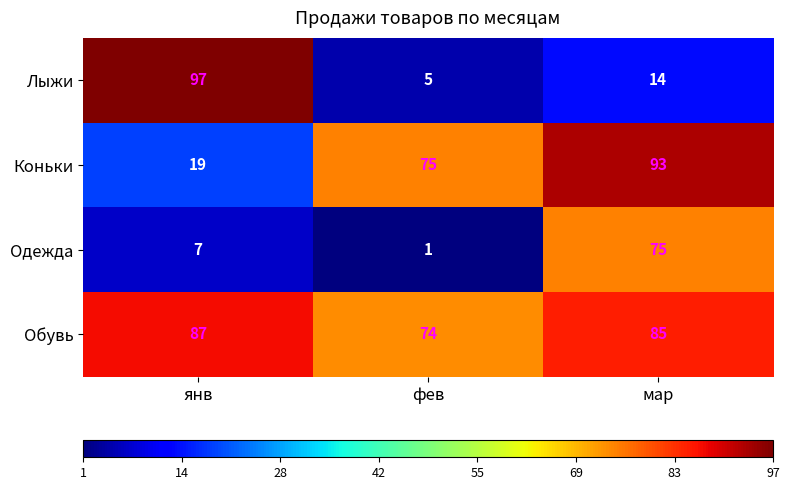

Rank the series at фев from highest to lowest value.

Коньки, Обувь, Лыжи, Одежда